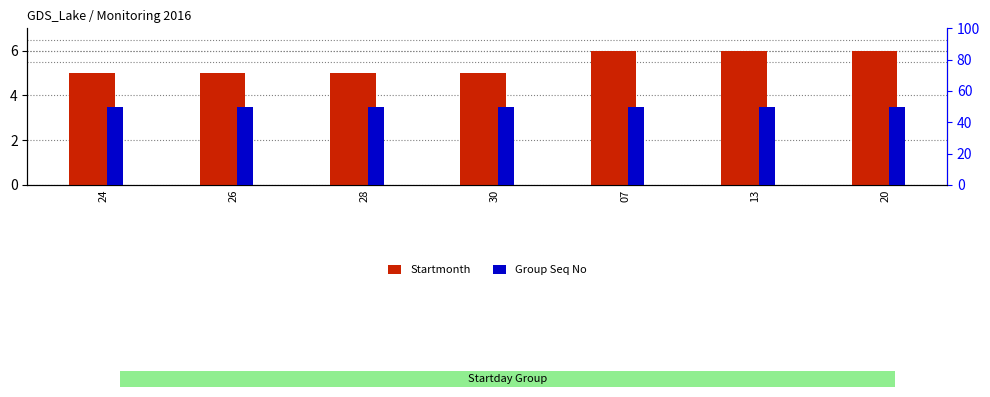

At which label is Group Seq No closest to 50?

24